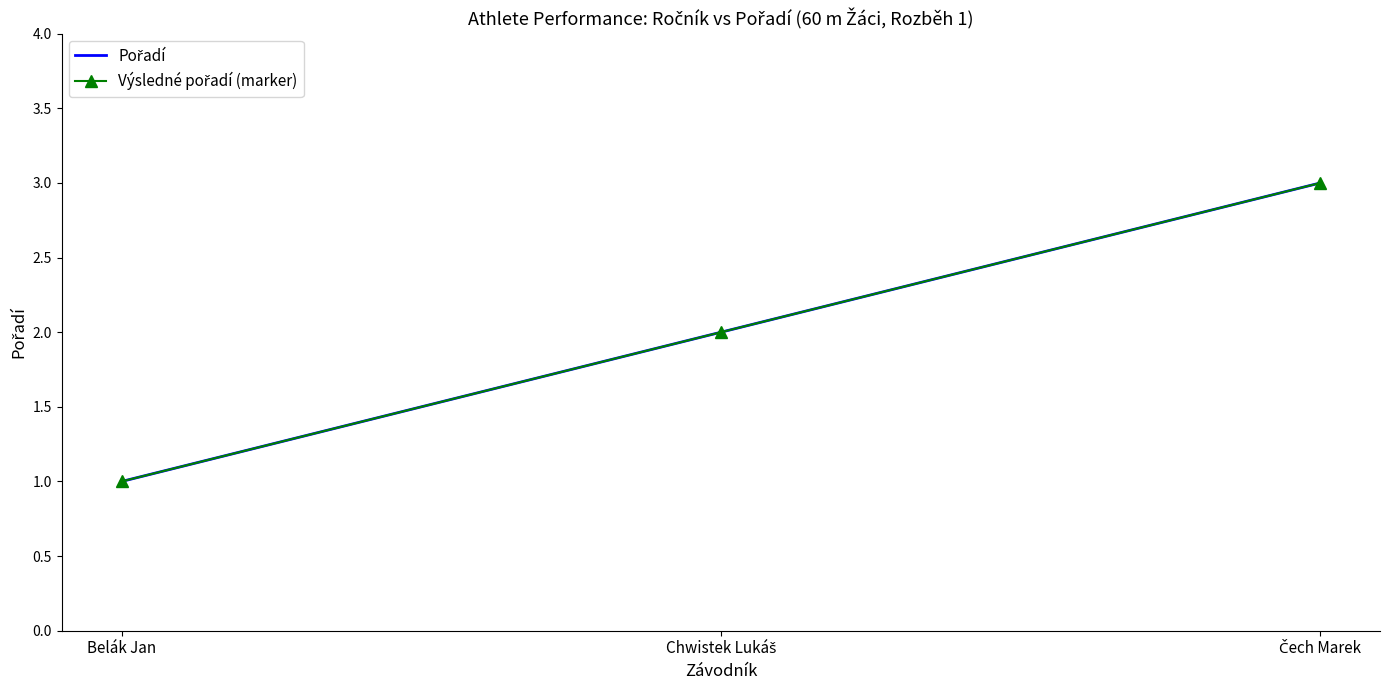

Where is Výsledné pořadí (marker) nearest to the value 2?

Chwistek Lukáš